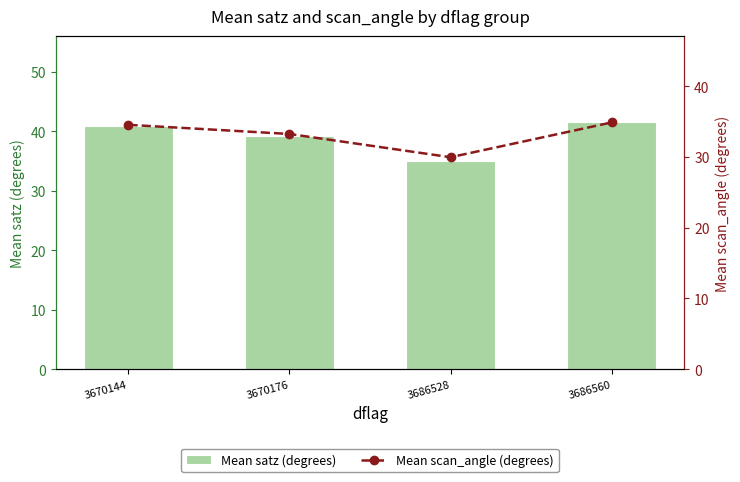

Where does the Mean satz (degrees) series first go above 40?

3670144